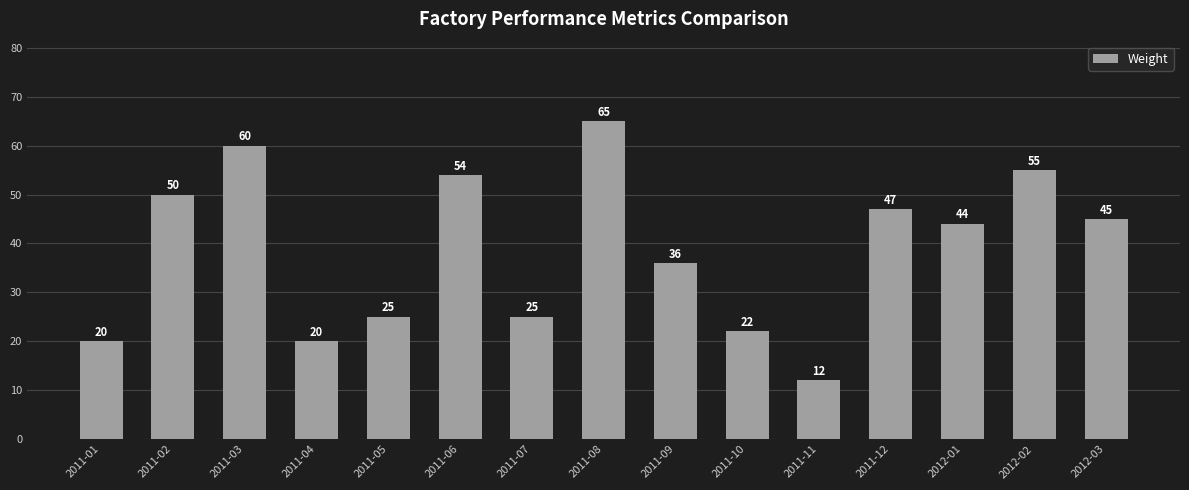

What is the approximate value at 2012-01, to the nearest 5?

45